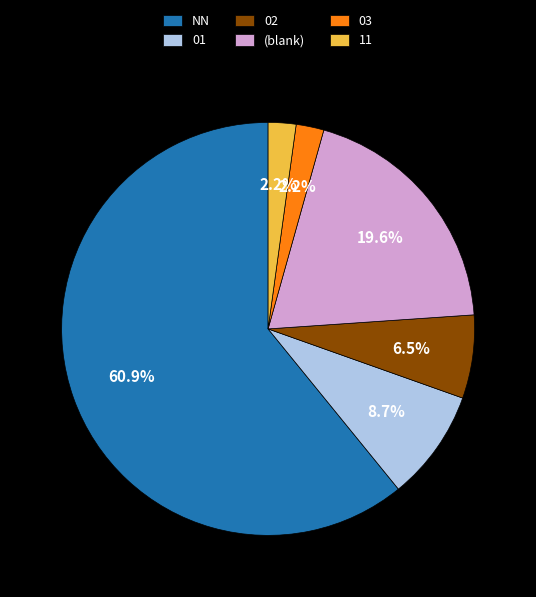

Approximately how many times larger is the value at 01 compared to 03?

4.0